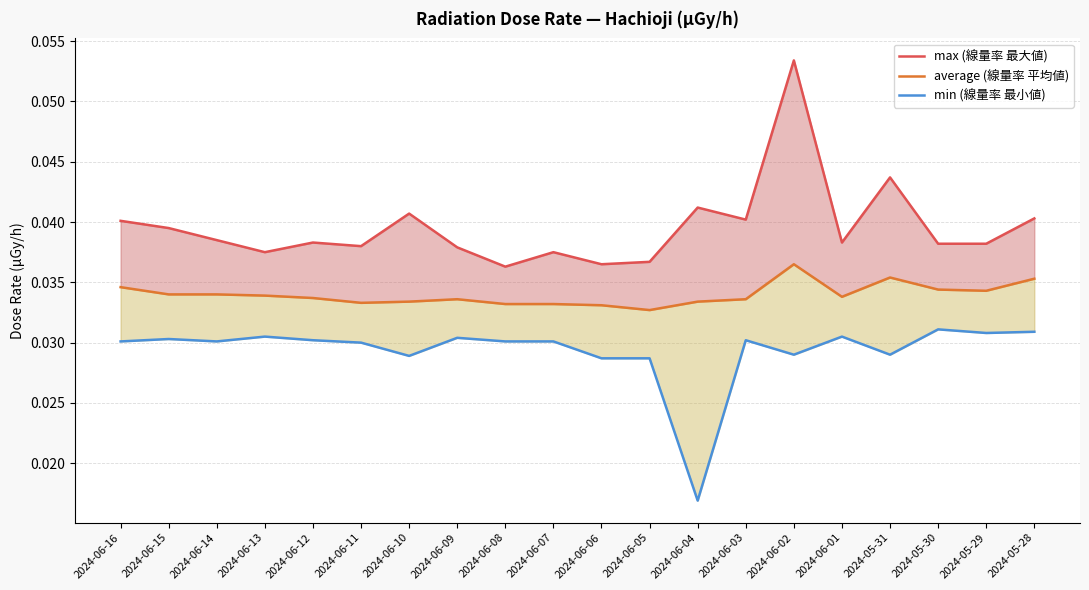

The value of min (線量率 最小値) at 2024-06-13 is 0.0. True or false?

False